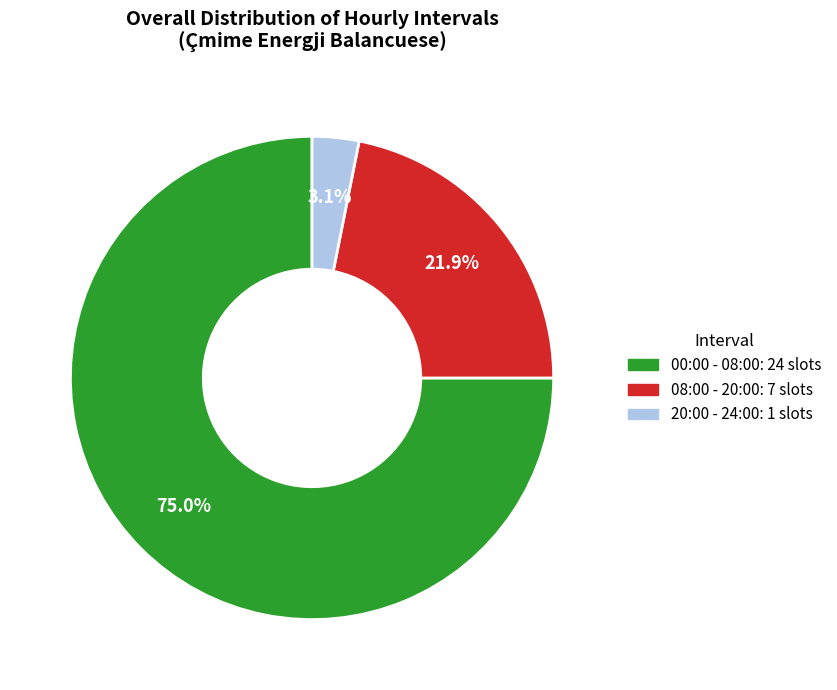

Rank the categories by value from highest to lowest.

00:00 - 08:00, 08:00 - 20:00, 20:00 - 24:00